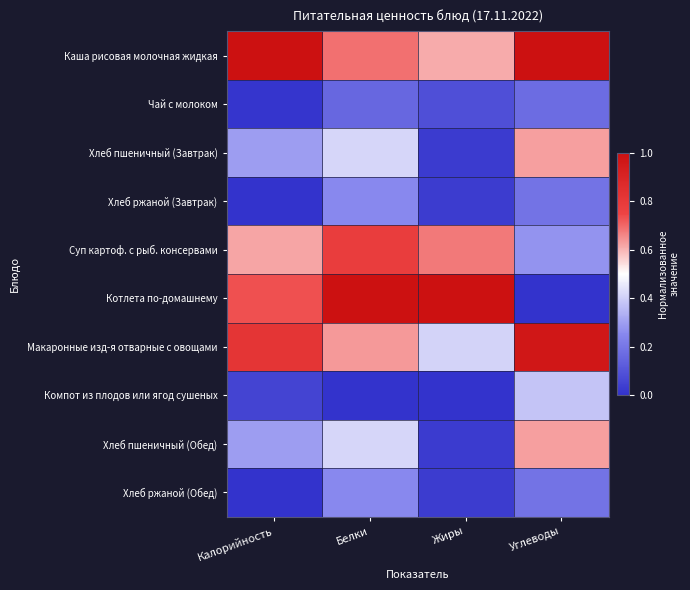

Reading left to right, transcribe all the data shown in this chart.

Каша рисовая молочная жидкая: Калорийность=1.0	Белки=0.7	Жиры=0.6	Углеводы=1.0
Чай с молоком: Калорийность=0.0	Белки=0.2	Жиры=0.1	Углеводы=0.2
Хлеб пшеничный (Завтрак): Калорийность=0.3	Белки=0.4	Жиры=0.0	Углеводы=0.6
Хлеб ржаной (Завтрак): Калорийность=0.0	Белки=0.3	Жиры=0.0	Углеводы=0.2
Суп картоф. с рыб. консервами: Калорийность=0.6	Белки=0.8	Жиры=0.7	Углеводы=0.3
Котлета по-домашнему: Калорийность=0.7	Белки=1.0	Жиры=1.0	Углеводы=0.0
Макаронные изд-я отварные с овощами: Калорийность=0.8	Белки=0.6	Жиры=0.4	Углеводы=1.0
Компот из плодов или ягод сушеных: Калорийность=0.1	Белки=0.0	Жиры=0.0	Углеводы=0.4
Хлеб пшеничный (Обед): Калорийность=0.3	Белки=0.4	Жиры=0.0	Углеводы=0.6
Хлеб ржаной (Обед): Калорийность=0.0	Белки=0.3	Жиры=0.0	Углеводы=0.2